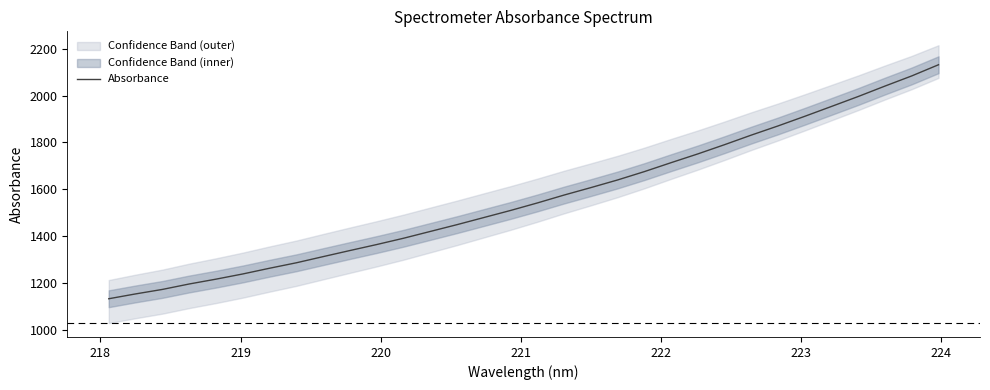

What is the minimum value for Absorbance?

1132.3